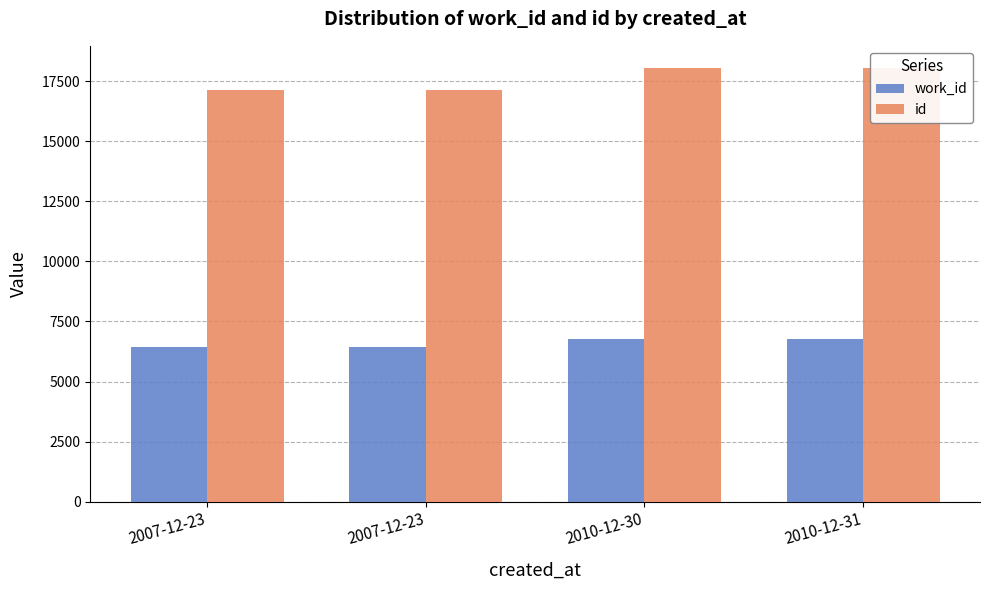

At which label does work_id first exceed 6781?

2010-12-31